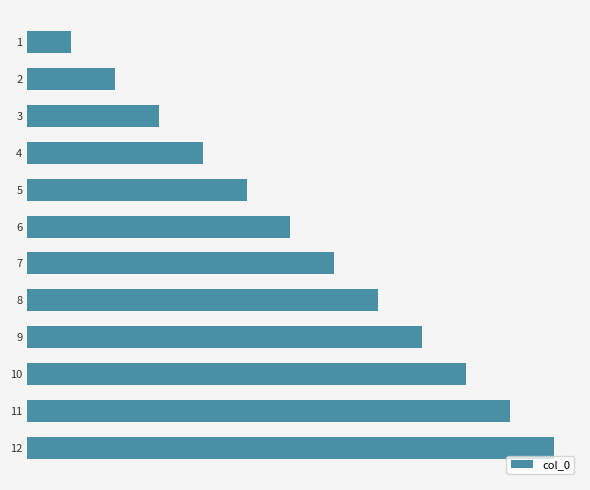

Rank the categories by value from highest to lowest.

12, 11, 10, 9, 8, 7, 6, 5, 4, 3, 2, 1